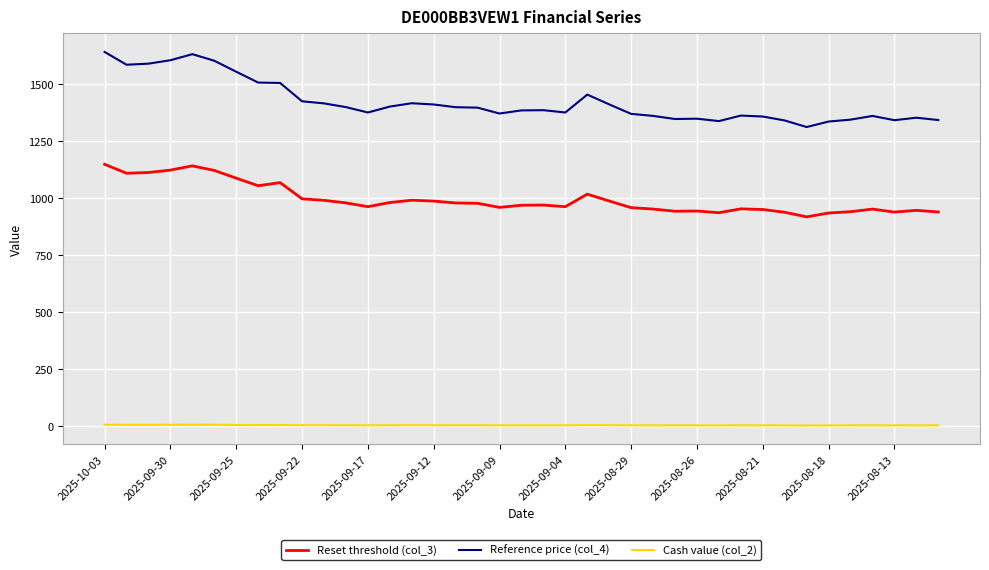

List the series in order of their overall mean, lowest first.

Cash value (col_2), Reset threshold (col_3), Reference price (col_4)